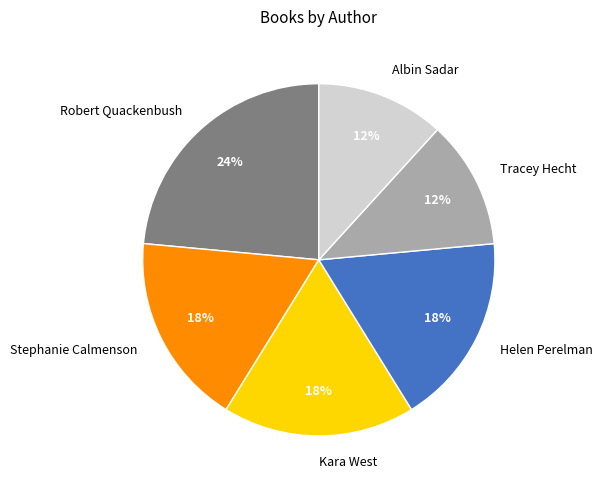

Which category has the biggest portion of the pie?

Robert Quackenbush